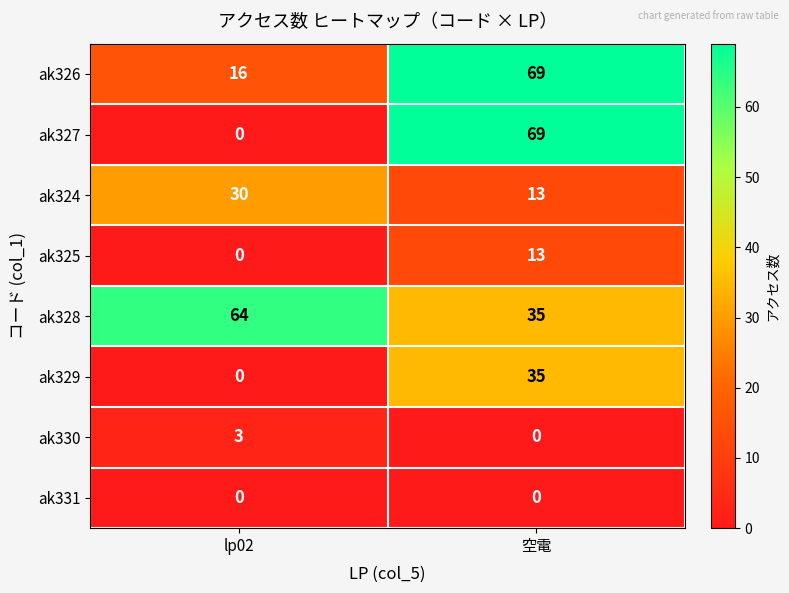

How many distinct data groups are displayed?

8